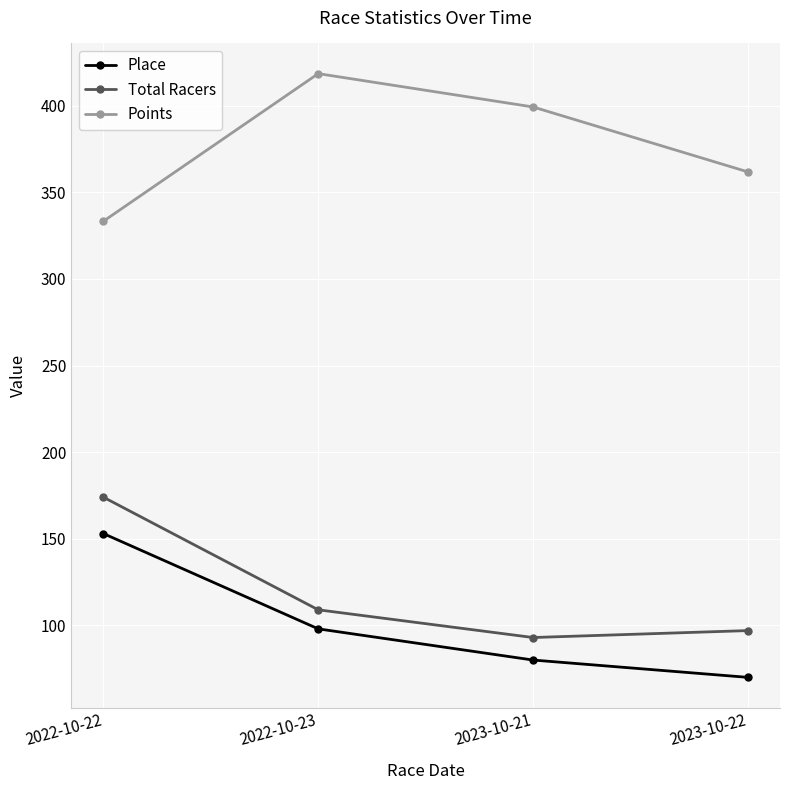

True or false: Points and Total Racers cross at least once.

False